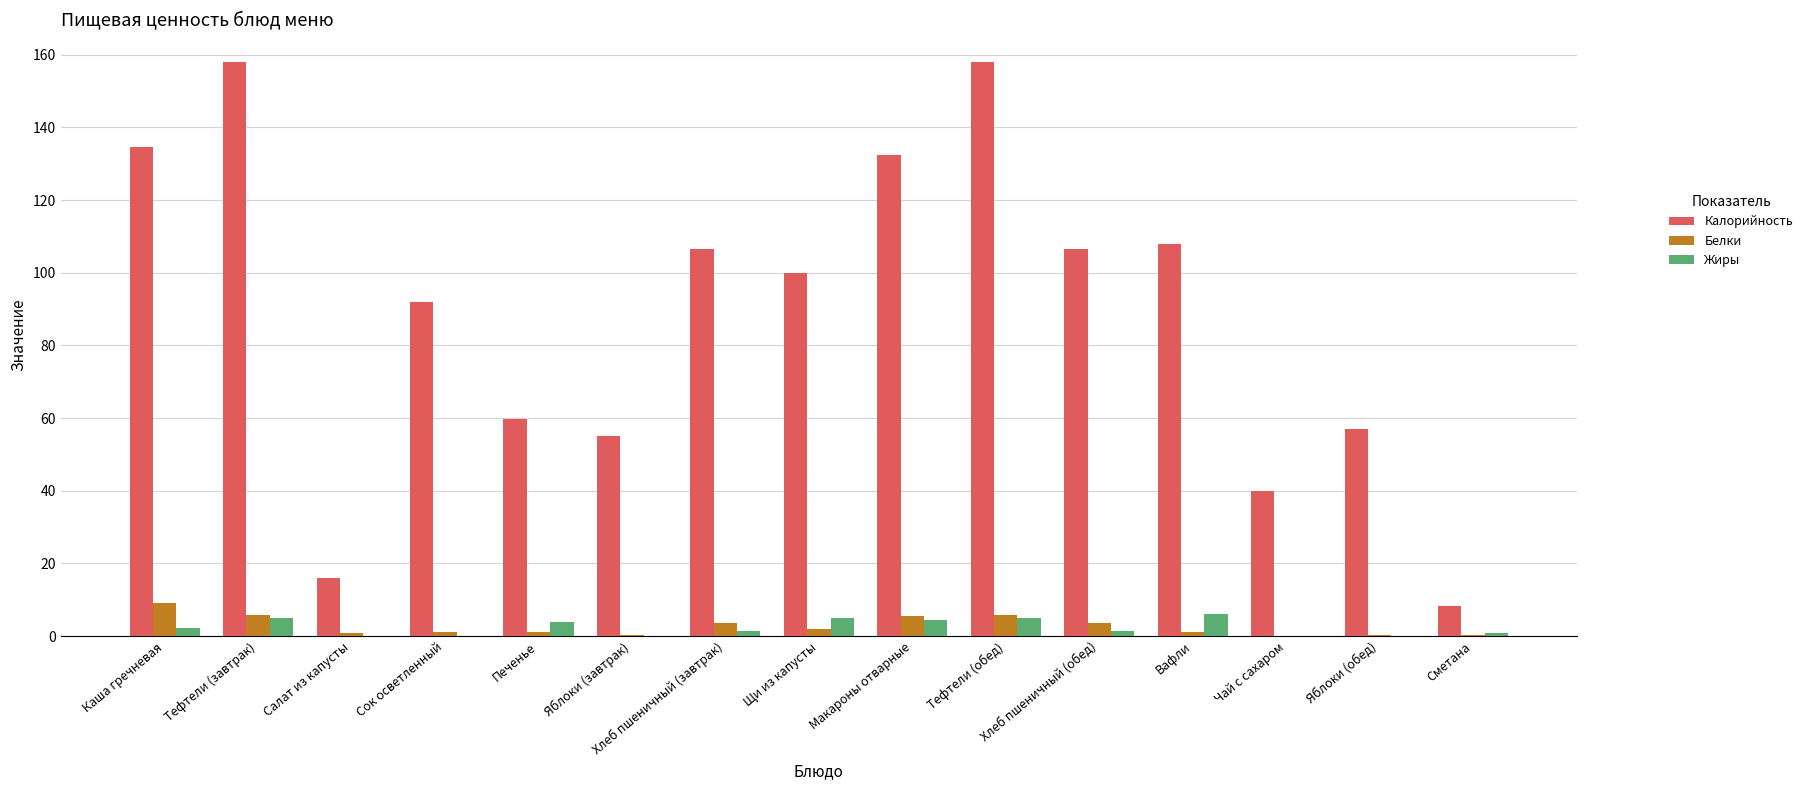

What is the sum of all Калорийность values?

1331.5